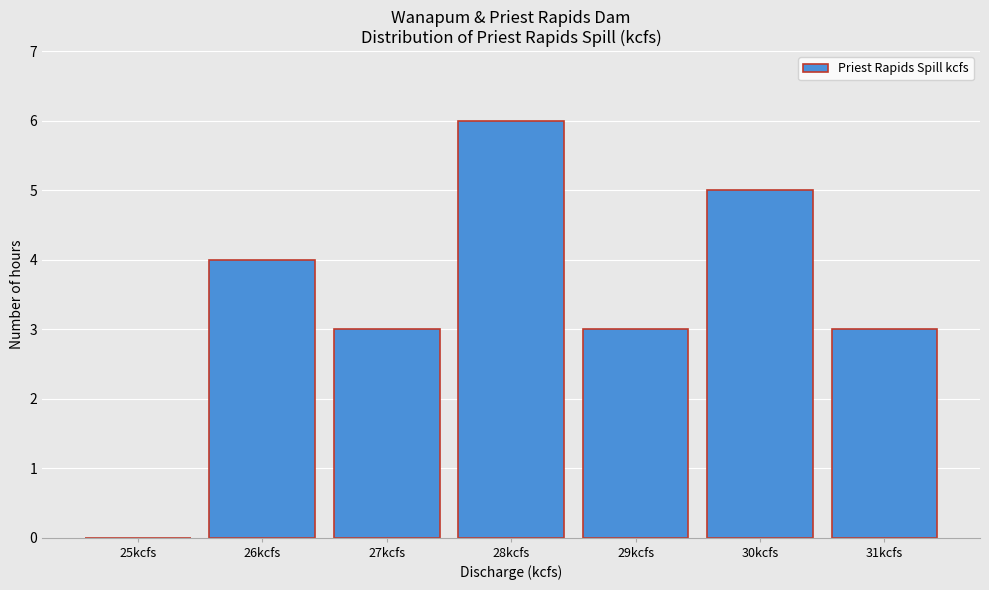

Reading right to left, transcribe all the data shown in this chart.

31kcfs=3	30kcfs=5	29kcfs=3	28kcfs=6	27kcfs=3	26kcfs=4	25kcfs=0